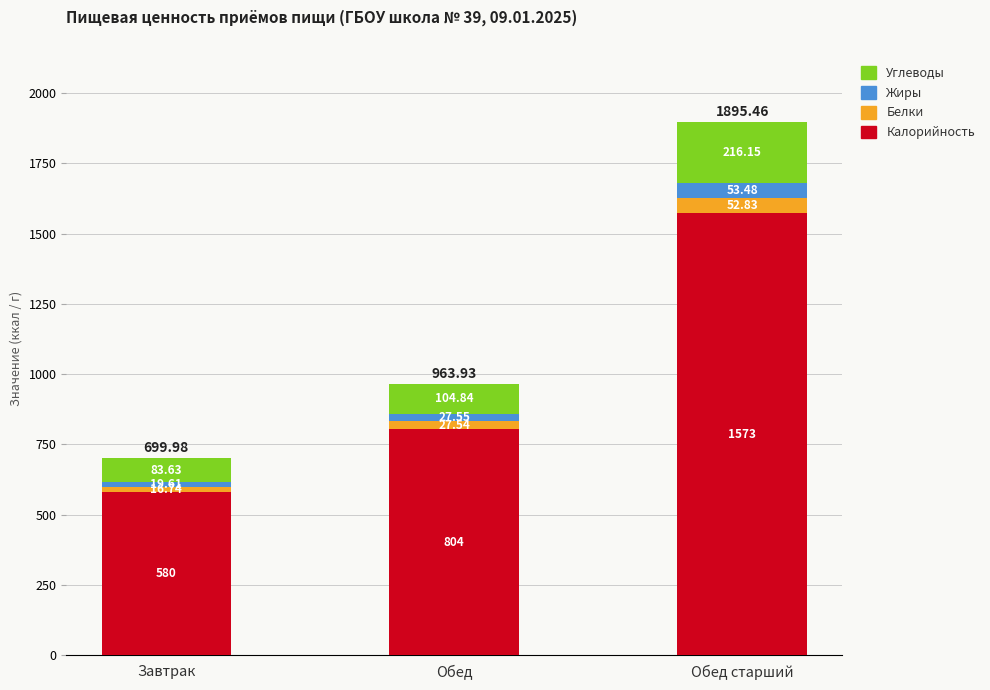

At which category is the sum across all series the highest?

Обед старший